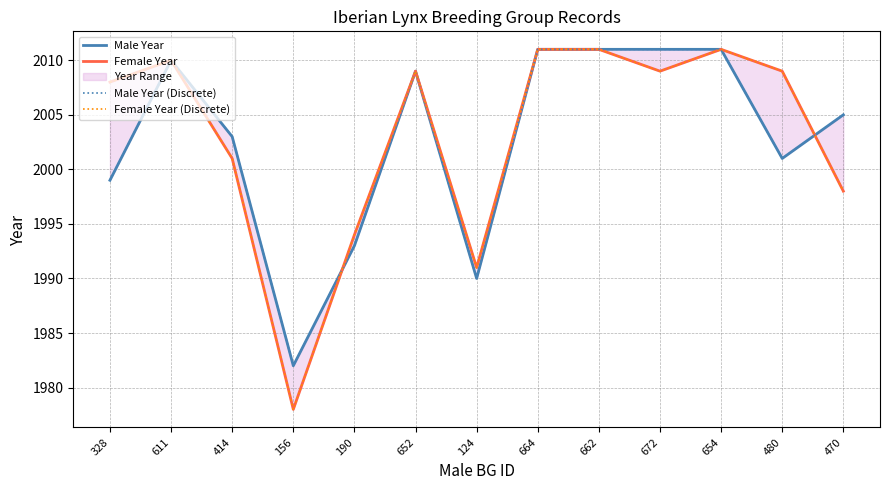

Reading left to right, what are all the values shown in this chart?

Male Year: 328=1999	611=2010	414=2003	156=1982	190=1993	652=2009	124=1990	664=2011	662=2011	672=2011	654=2011	480=2001	470=2005
Female Year: 328=2008	611=2010	414=2001	156=1978	190=1994	652=2009	124=1991	664=2011	662=2011	672=2009	654=2011	480=2009	470=1998
Male Year (Discrete): 328=1999	611=2010	414=2003	156=1982	190=1993	652=2009	124=1990	664=2011	662=2011	672=2011	654=2011	480=2001	470=2005
Female Year (Discrete): 328=2008	611=2010	414=2001	156=1978	190=1994	652=2009	124=1991	664=2011	662=2011	672=2009	654=2011	480=2009	470=1998